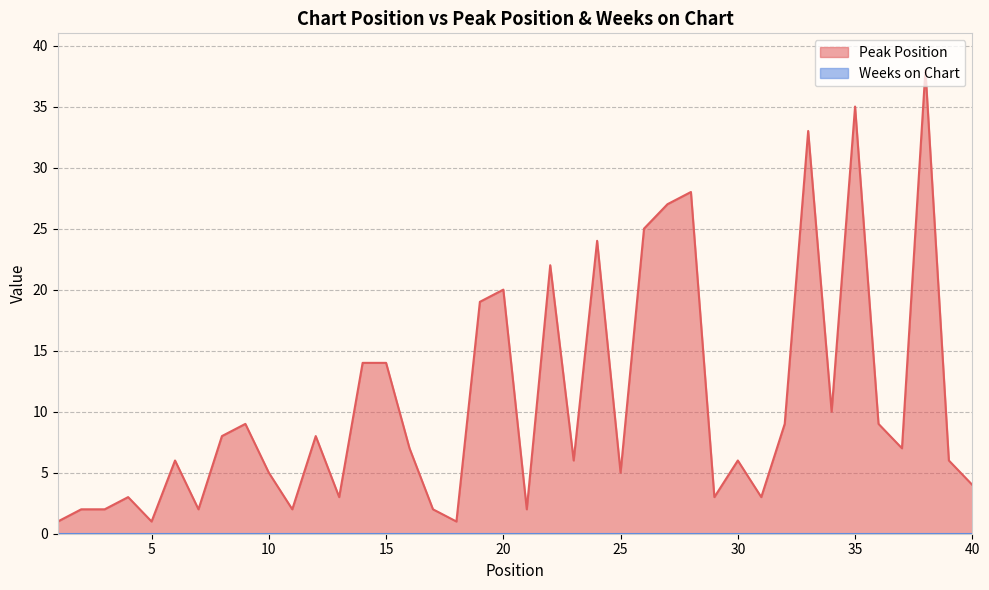

Reading left to right, transcribe all the data shown in this chart.

1	2	2	3	1	6	2	8	9	5	2	8	3	14	14	7	2	1	19	20	2	22	6	24	5	25	27	28	3	6	3	9	33	10	35	9	7	38	6	4